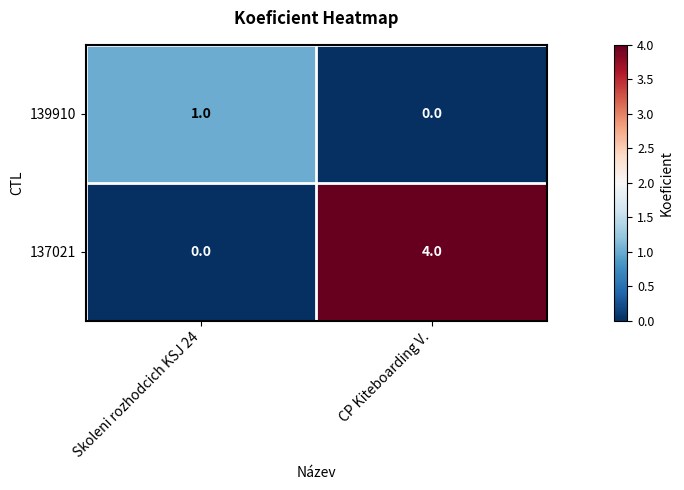

What is the total value across all series at Skoleni rozhodcich KSJ 24?

1